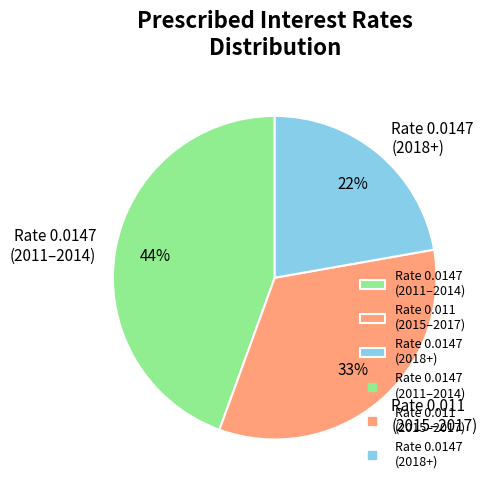

What percentage is the Rate 0.0147 (2011–2014) slice, to the nearest percent?

44%